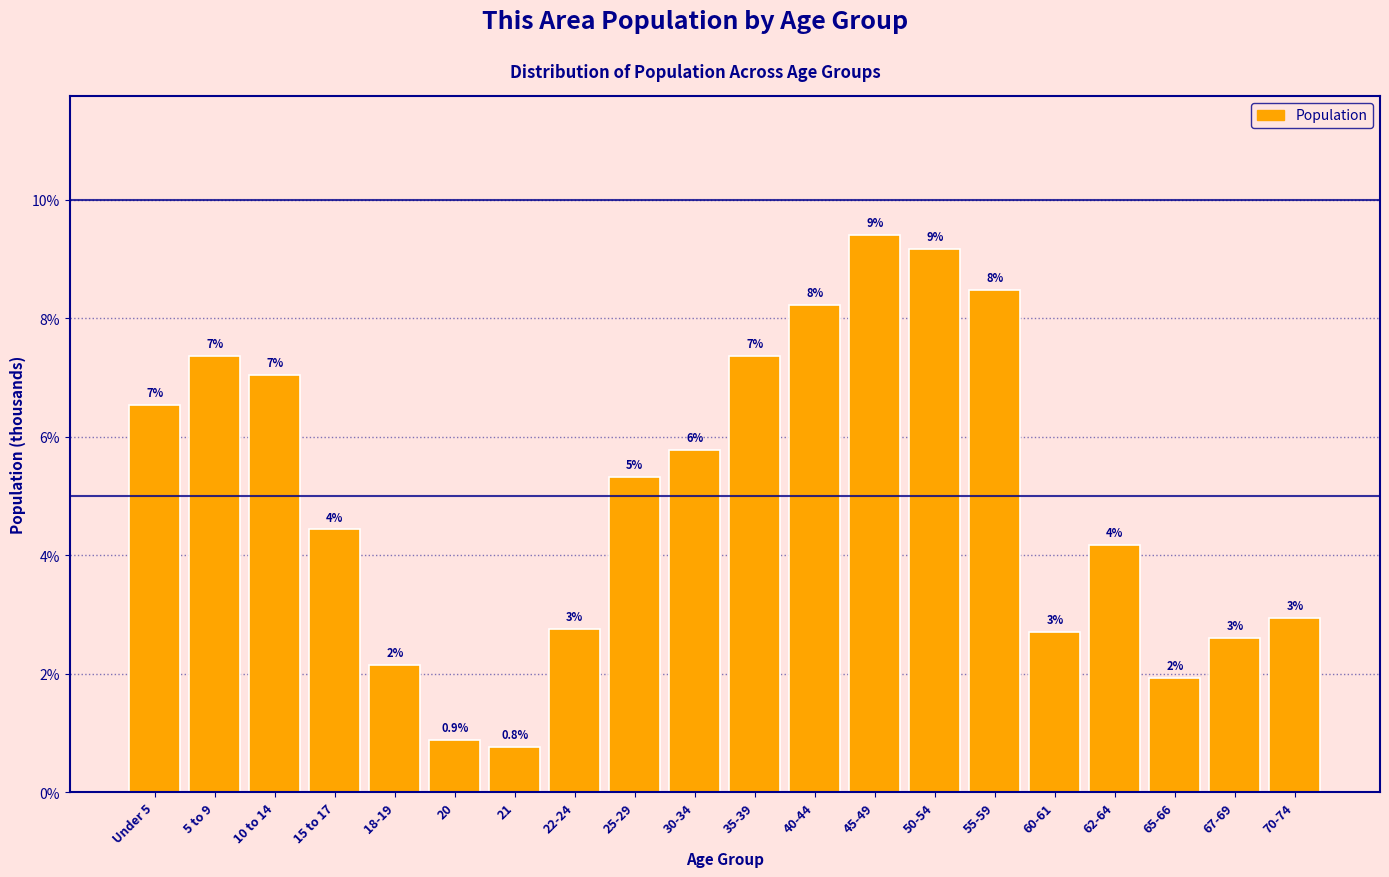

How many bars are there in total?

20